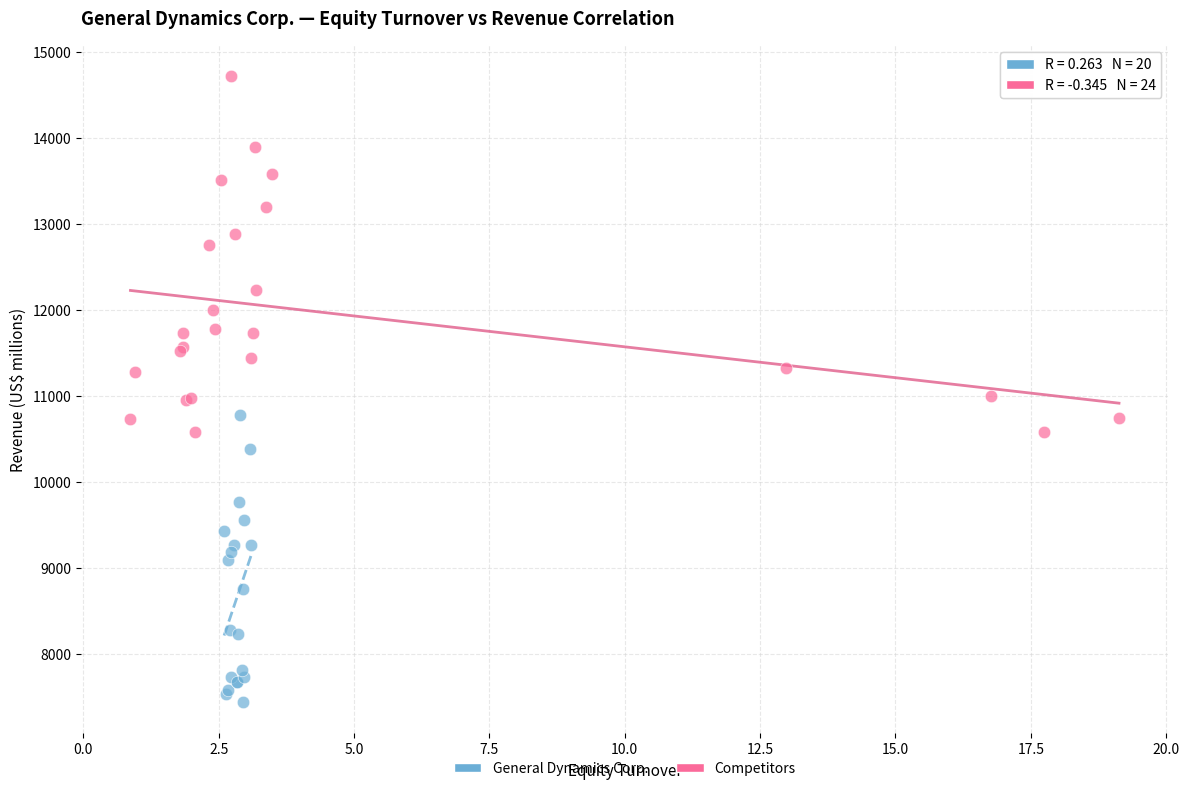

Which series reaches the maximum Y coordinate?

Competitors